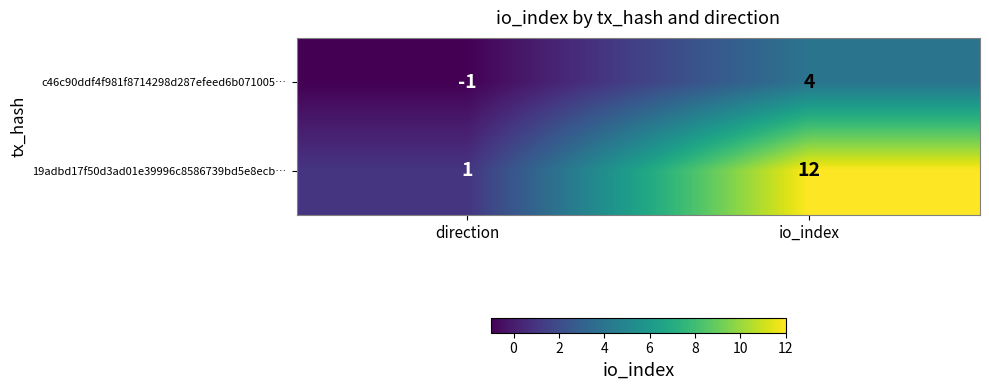

What is the sum of all 19adbd17f50d3ad01e39996c8586739bd5e8ecb… values?

13